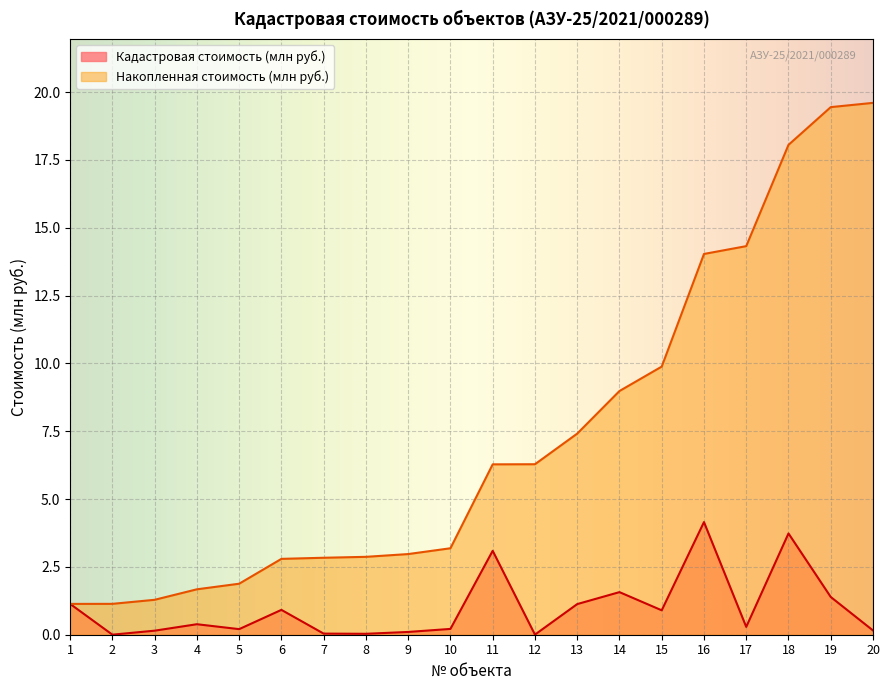

How many lines are shown in the chart?

2